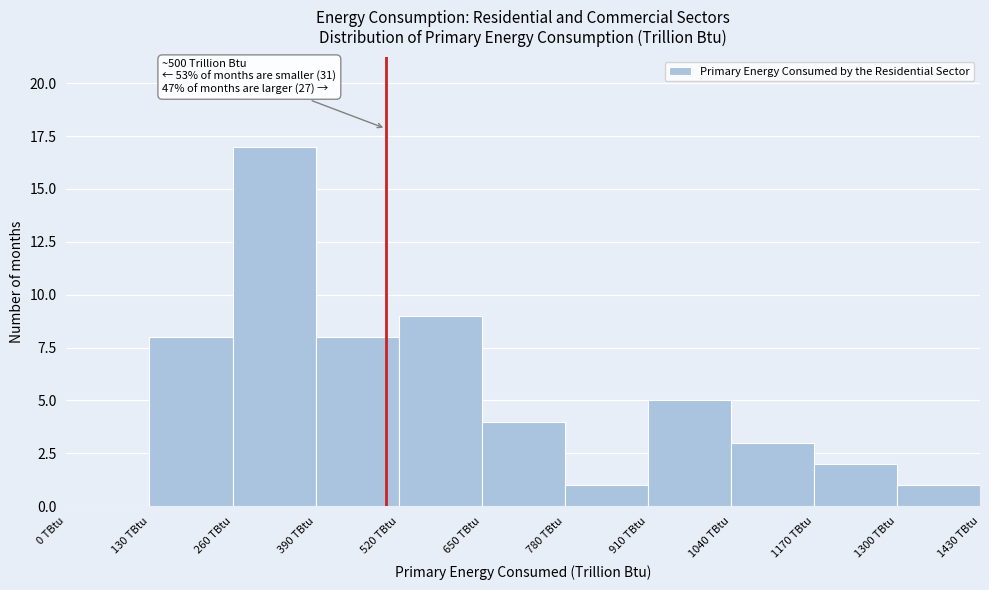

Over which range of the x-axis is the bar tallest?

260 to 390